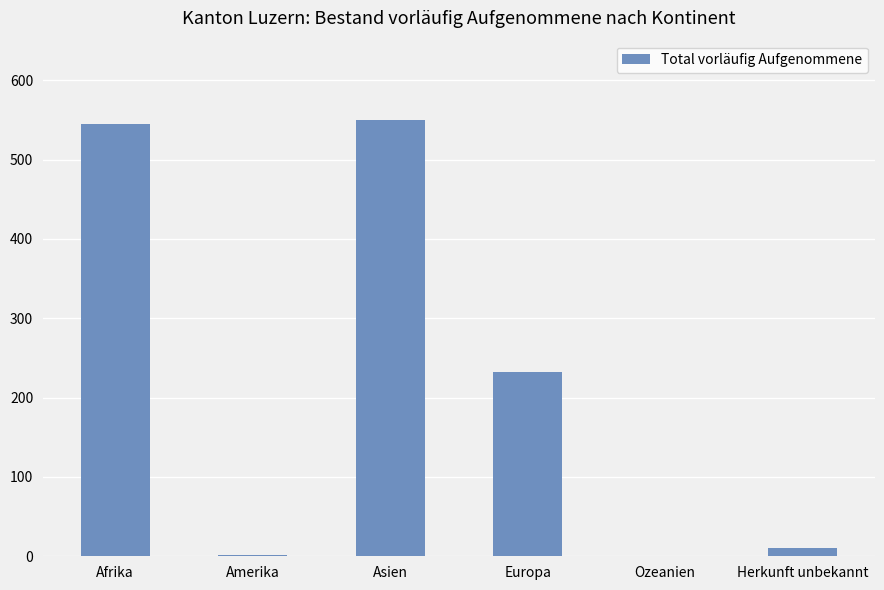

Which has a higher value, Afrika or Ozeanien?

Afrika